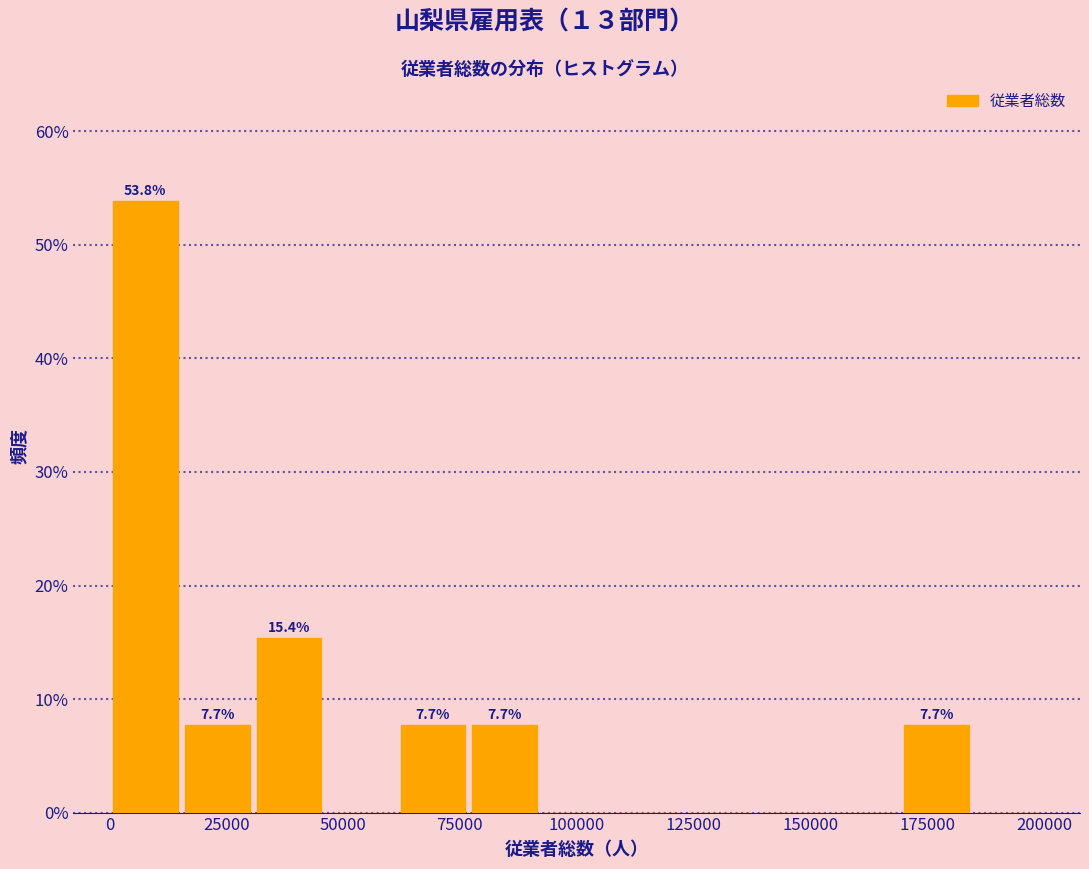

Read against the x-axis, roughly where is the centre of the tallest bar?

10000